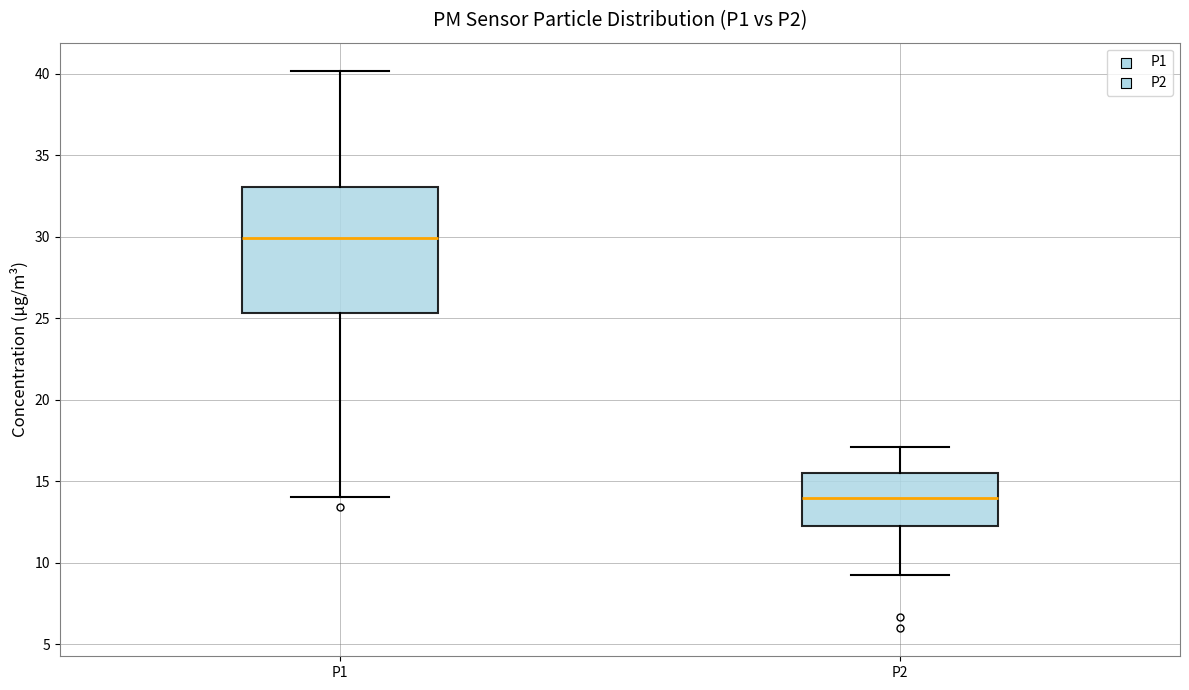

Reading left to right, transcribe this box plot: for each box, give where its median line is, the range the box spans, and where its two whiskers end, as read against the y-axis. The values are not printed on the chart, so give them approximately, as read against the axis.

P1: median 30.0, box 25.5 to 33.0, whiskers 14.0 to 40.0
P2: median 14.0, box 12.5 to 15.5, whiskers 9.0 to 17.0